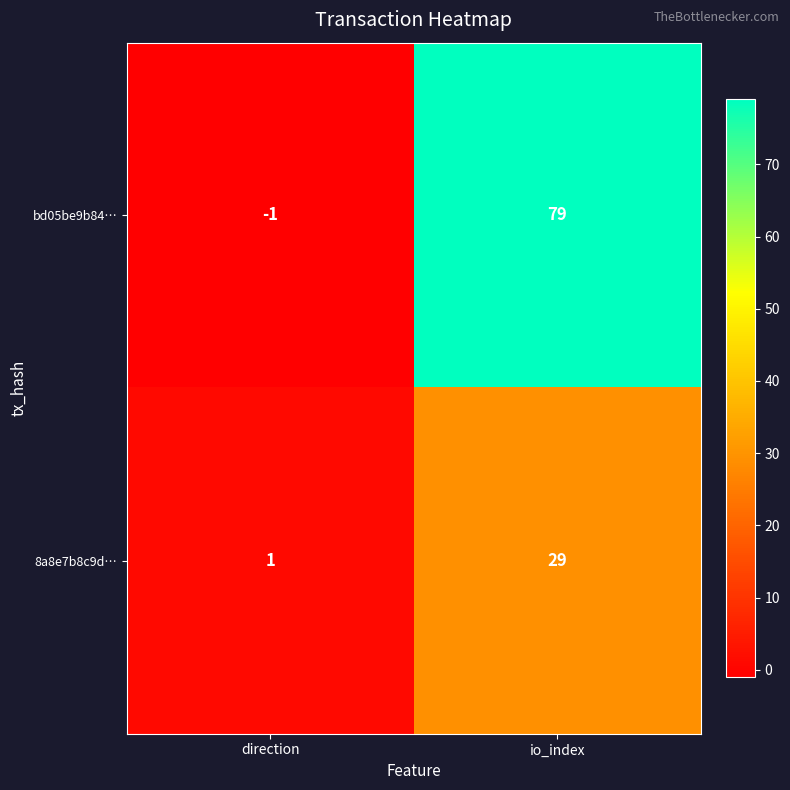

List the series in order of their overall mean, highest first.

bd05be9b84…, 8a8e7b8c9d…